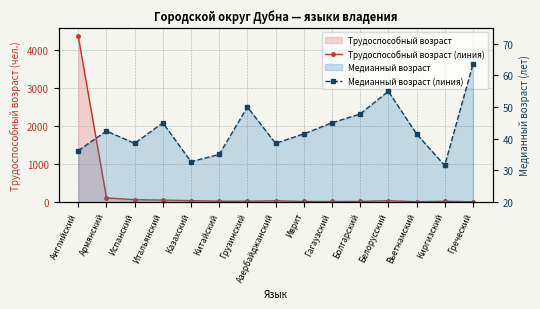

What is the label of the 6th point from the right?

Гагаузский